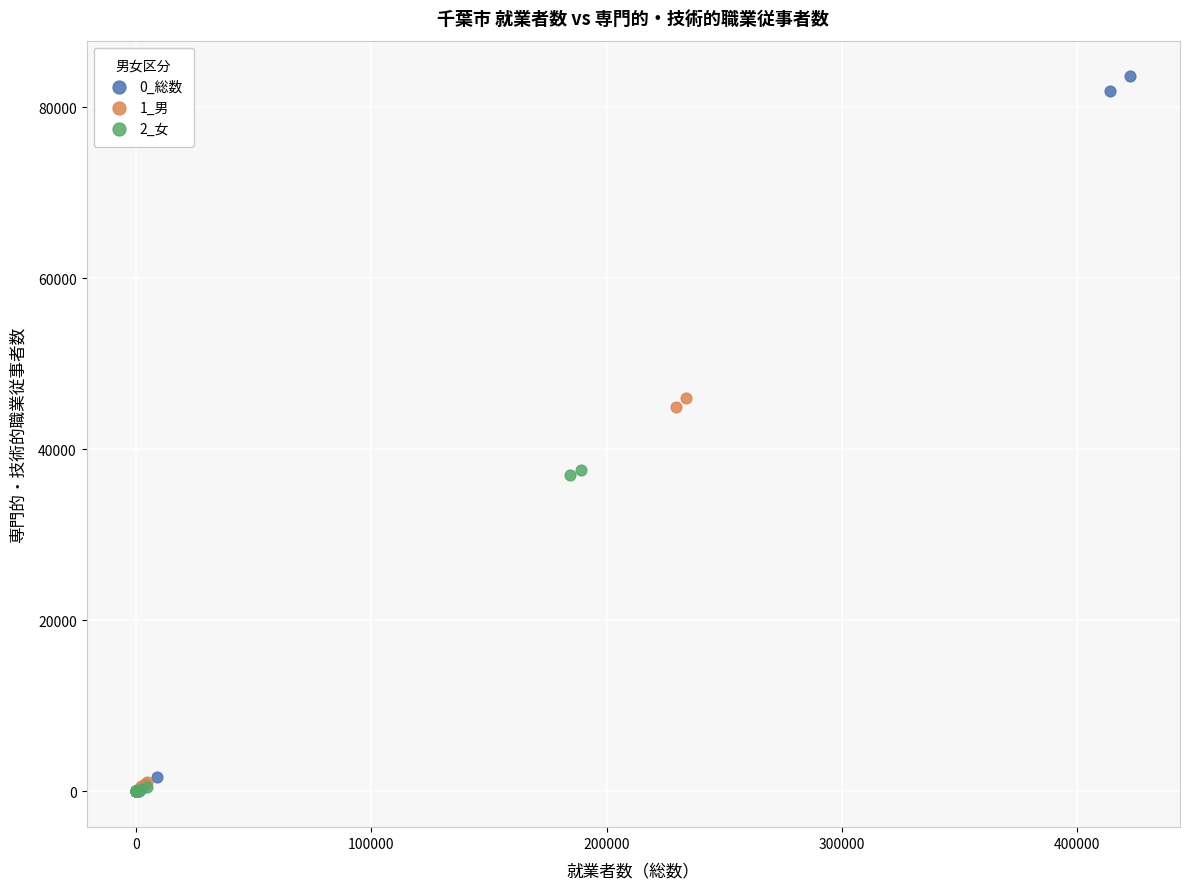

Which series has the largest Y range (max minus min)?

0_総数